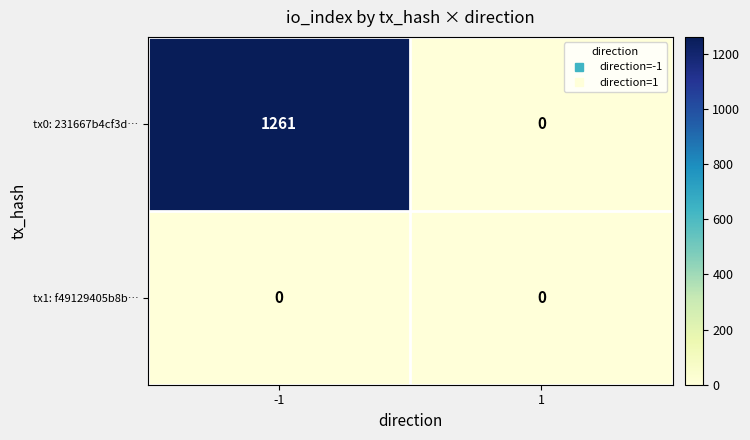

Rank the series by their average value, from highest to lowest.

tx0: 231667b4cf3d…, tx1: f49129405b8b…